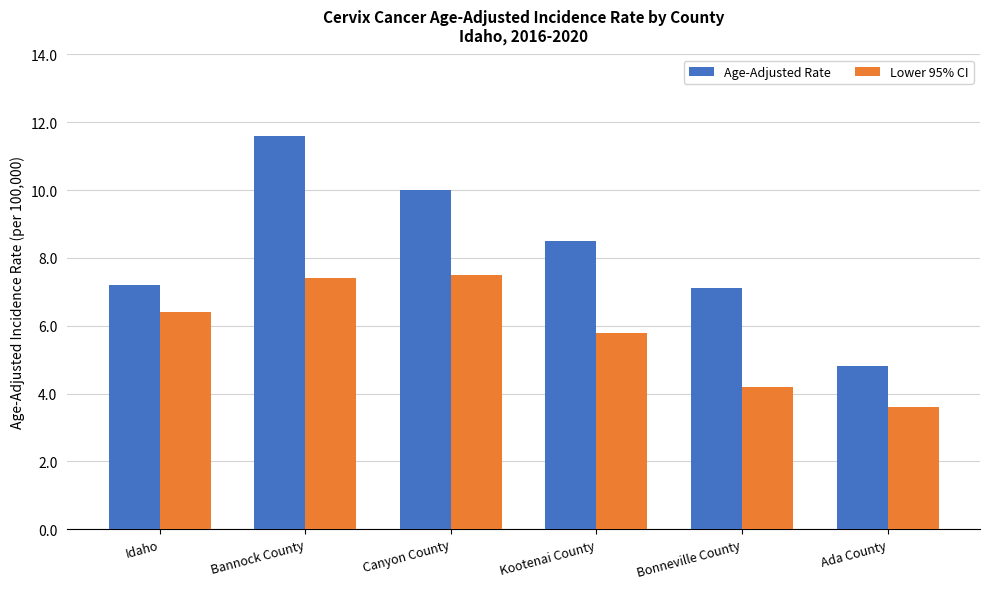

Which label corresponds to the largest value in the chart?

Bannock County